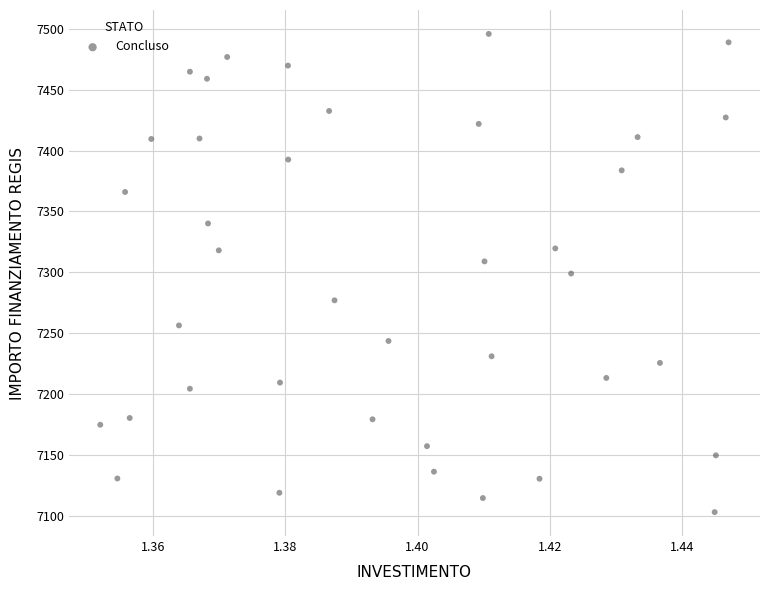

What is the range of Y values (max minus min)?

392.5